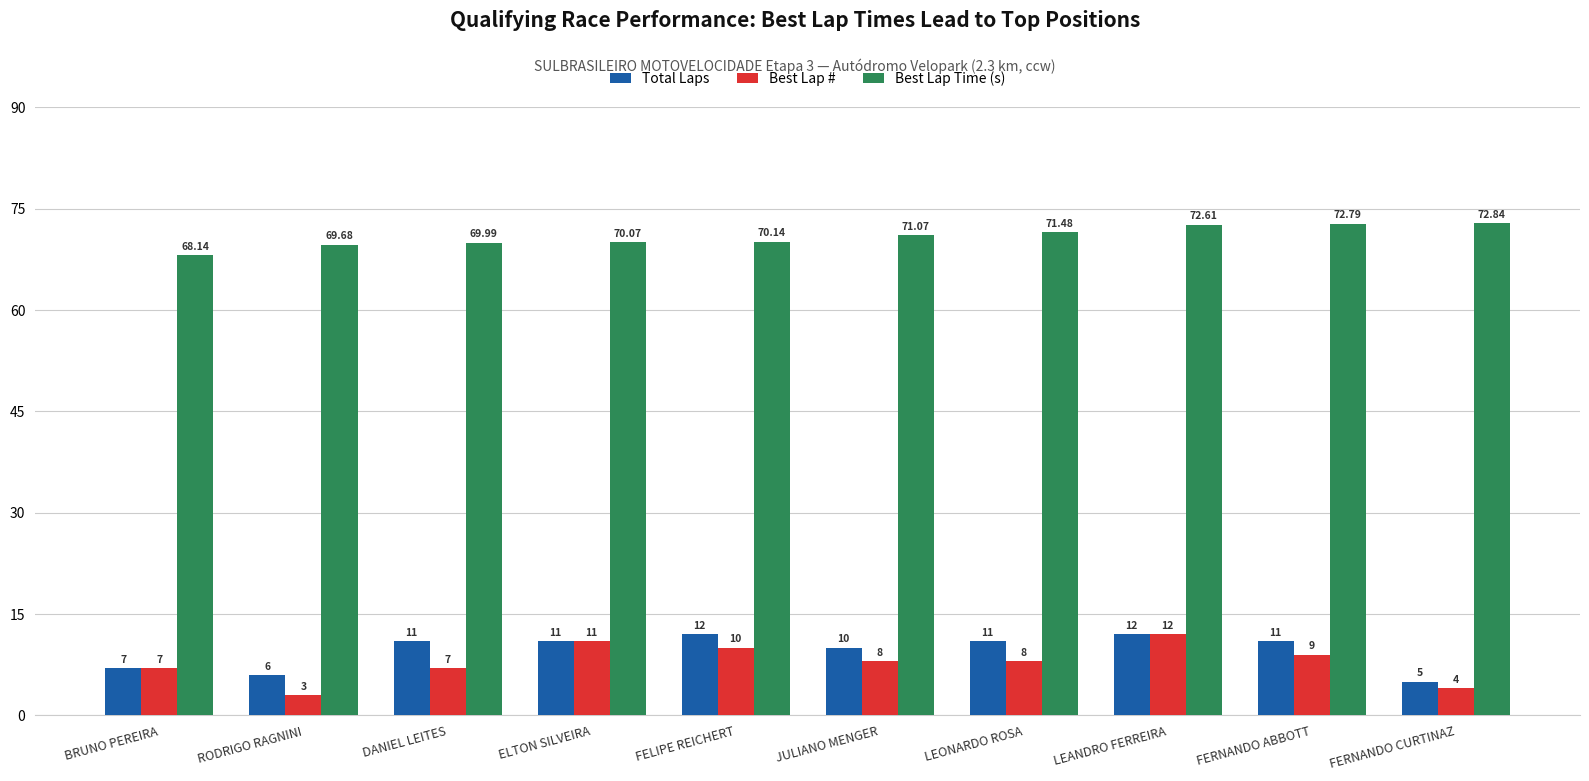

What is the label of the 6th bar from the left?

JULIANO MENGER